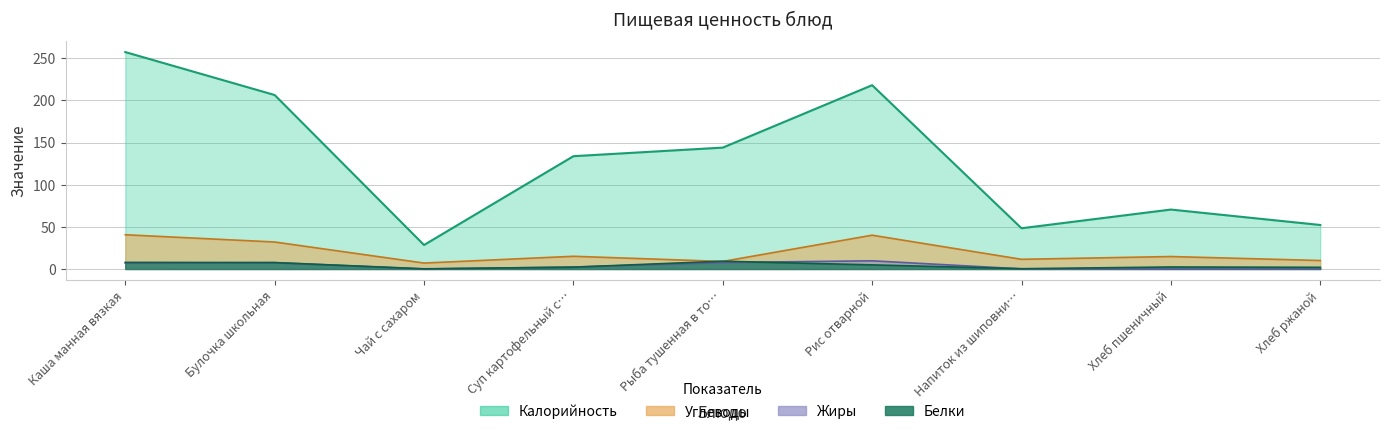

The value of Калорийность at Хлеб ржаной is 52.2. True or false?

True